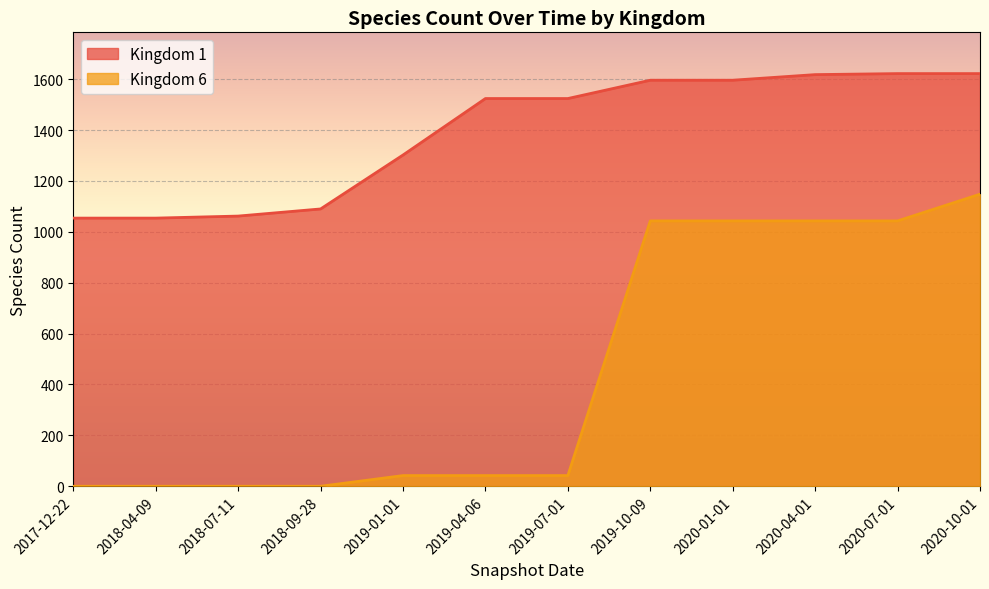

How many lines are shown in the chart?

2